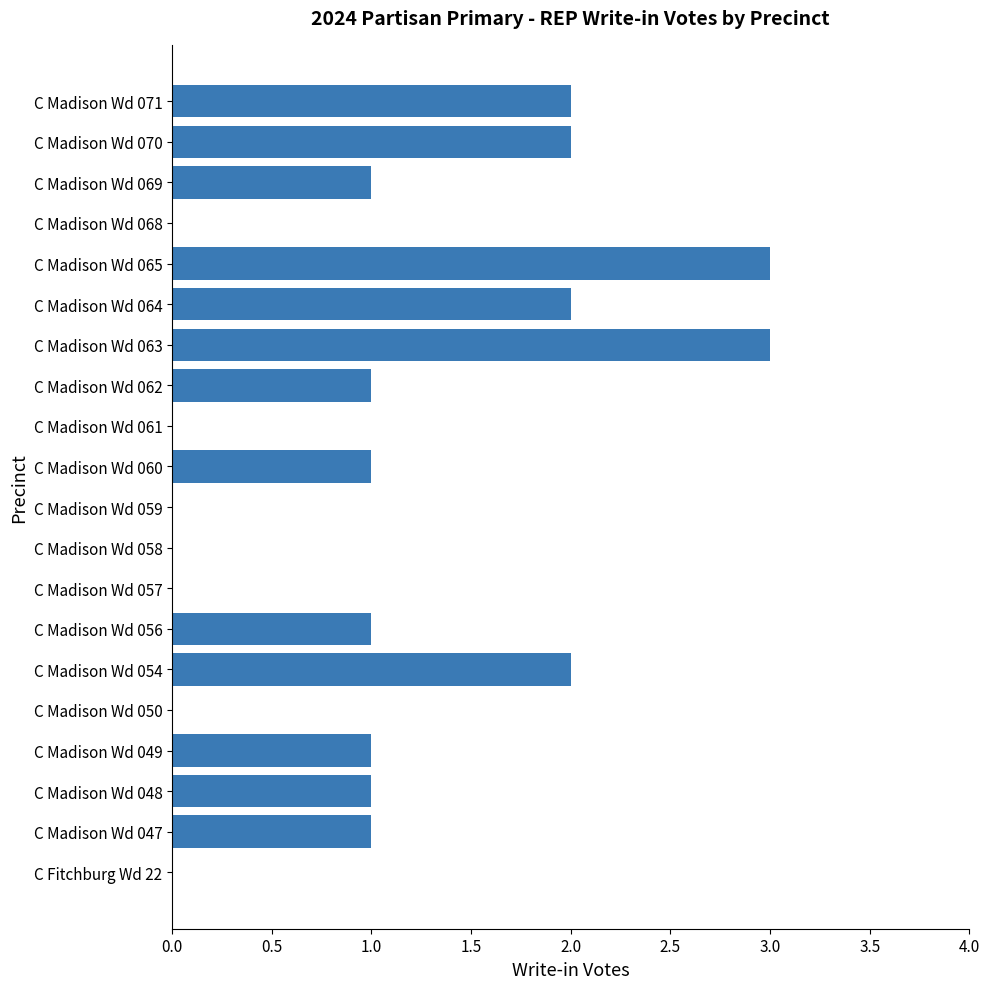

Reading bottom to top, what are all the values shown in this chart?

C Fitchburg Wd 22=0	C Madison Wd 047=1	C Madison Wd 048=1	C Madison Wd 049=1	C Madison Wd 050=0	C Madison Wd 054=2	C Madison Wd 056=1	C Madison Wd 057=0	C Madison Wd 058=0	C Madison Wd 059=0	C Madison Wd 060=1	C Madison Wd 061=0	C Madison Wd 062=1	C Madison Wd 063=3	C Madison Wd 064=2	C Madison Wd 065=3	C Madison Wd 068=0	C Madison Wd 069=1	C Madison Wd 070=2	C Madison Wd 071=2